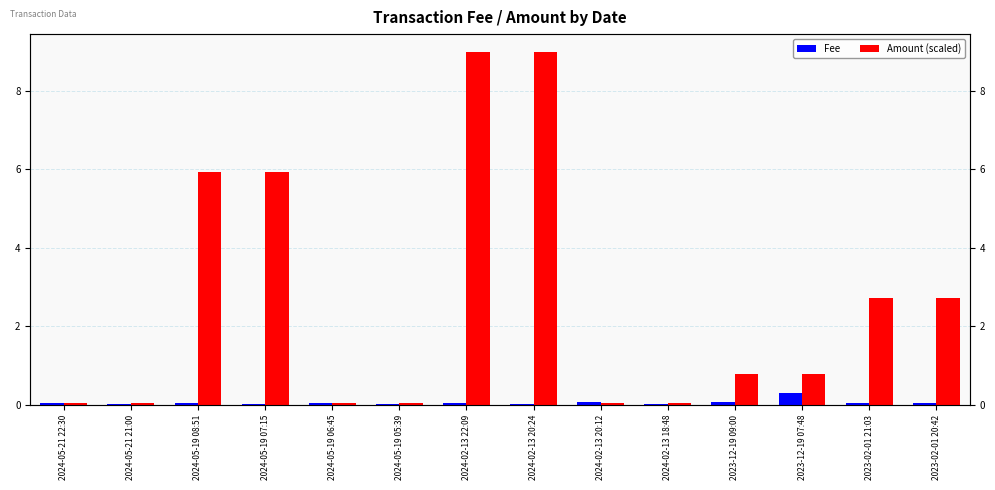

The Fee series shows 0.0 at 2024-02-13 18:48. True or false?

False